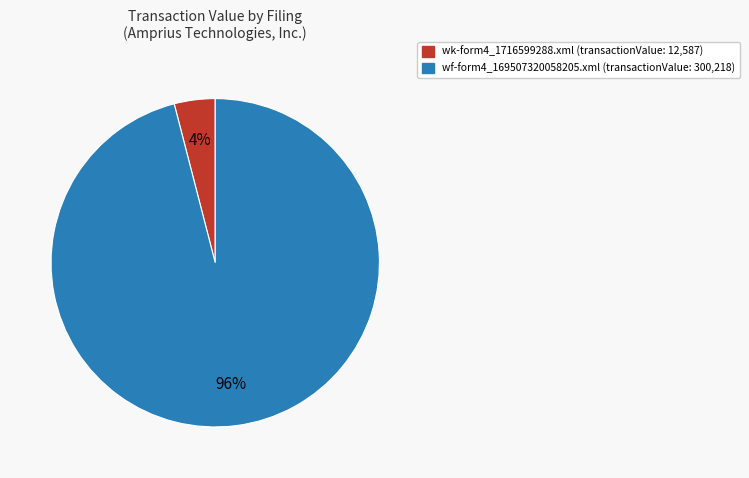

Between wf-form4_169507320058205.xml and wk-form4_1716599288.xml, which is larger?

wf-form4_169507320058205.xml